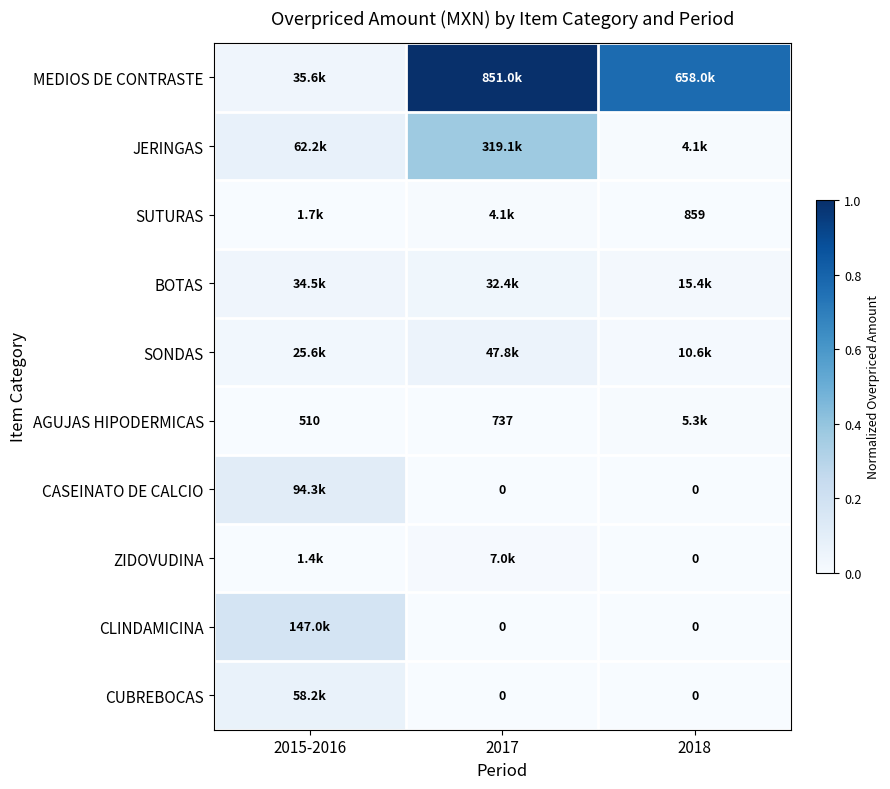

Is it true that CASEINATO DE CALCIO equals 0.1 at 2017?

False